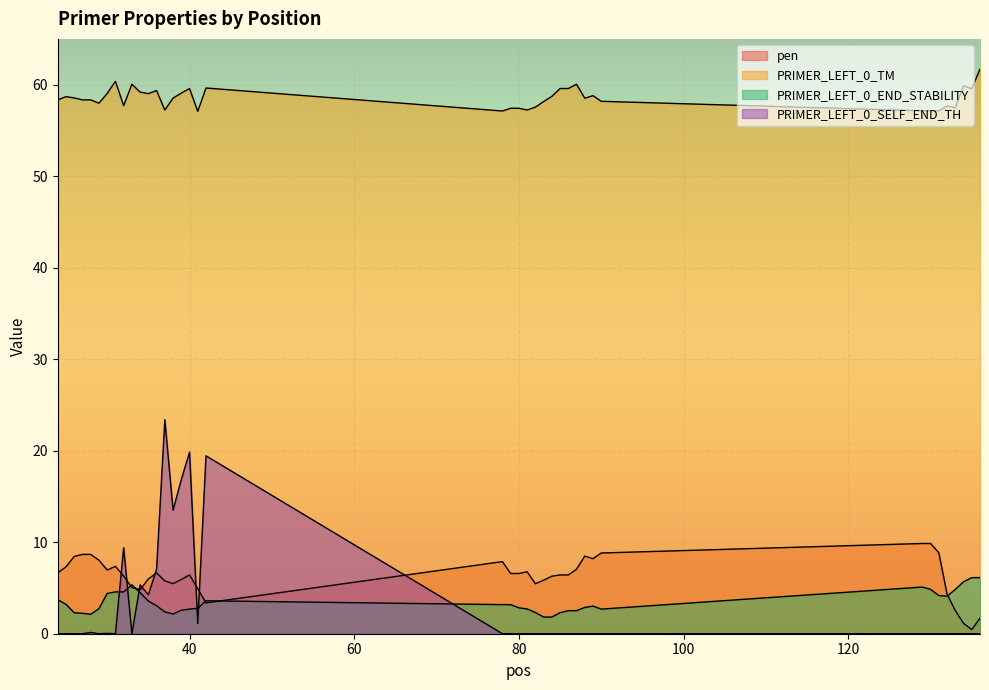

Reading left to right, transcribe all the data shown in this chart.

pen: 24=6.7	25=7.3	26=8.5	27=8.7	28=8.7	29=8.0	30=7.0	31=7.4	32=6.3	33=5.1	34=4.8	35=6.0	36=6.6	37=5.8	38=5.5	39=5.9	40=6.4	41=4.9	42=3.4	78=7.9	79=6.6	80=6.6	81=6.8	82=5.5	83=5.9	84=6.3	85=6.4	86=6.4	87=7.0	88=8.5	89=8.2	90=8.8	129=9.9	130=9.9	131=8.8	132=4.3	133=2.5	134=1.1	135=0.5	136=1.7
PRIMER_LEFT_0_TM: 24=58.3	25=58.7	26=58.5	27=58.3	28=58.3	29=58.0	30=59.0	31=60.4	32=57.7	33=60.0	34=59.2	35=59.0	36=59.4	37=57.2	38=58.5	39=59.1	40=59.6	41=57.1	42=59.6	78=57.1	79=57.4	80=57.4	81=57.2	82=57.5	83=58.1	84=58.7	85=59.6	86=59.6	87=60.0	88=58.5	89=58.8	90=58.2	129=57.1	130=57.1	131=57.2	132=57.7	133=57.5	134=59.9	135=59.5	136=61.7
PRIMER_LEFT_0_END_STABILITY: 24=3.7	25=3.2	26=2.3	27=2.2	28=2.1	29=2.7	30=4.4	31=4.6	32=4.6	33=5.3	34=4.5	35=3.6	36=3.1	37=2.4	38=2.1	39=2.6	40=2.7	41=2.8	42=3.6	78=3.2	79=3.2	80=2.8	81=2.7	82=2.3	83=1.8	84=1.8	85=2.3	86=2.5	87=2.5	88=2.9	89=3.0	90=2.7	129=5.1	130=4.8	131=4.2	132=4.1	133=4.8	134=5.7	135=6.1	136=6.1
PRIMER_LEFT_0_SELF_END_TH: 24=0.0	25=0.0	26=0.0	27=0.0	28=0.1	29=0.0	30=0.0	31=0.0	32=9.4	33=0.0	34=5.3	35=4.3	36=7.1	37=23.4	38=13.5	39=16.9	40=19.8	41=1.1	42=19.4	78=0.0	79=0.0	80=0.0	81=0.0	82=0.0	83=0.0	84=0.0	85=0.0	86=0.0	87=0.0	88=0.0	89=0.0	90=0.0	129=0.0	130=0.0	131=0.0	132=0.0	133=0.0	134=0.0	135=0.0	136=0.0